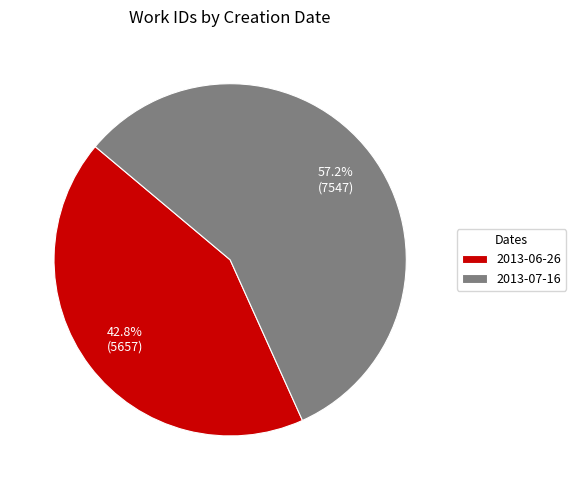

Which category has the smallest portion of the pie?

2013-06-26